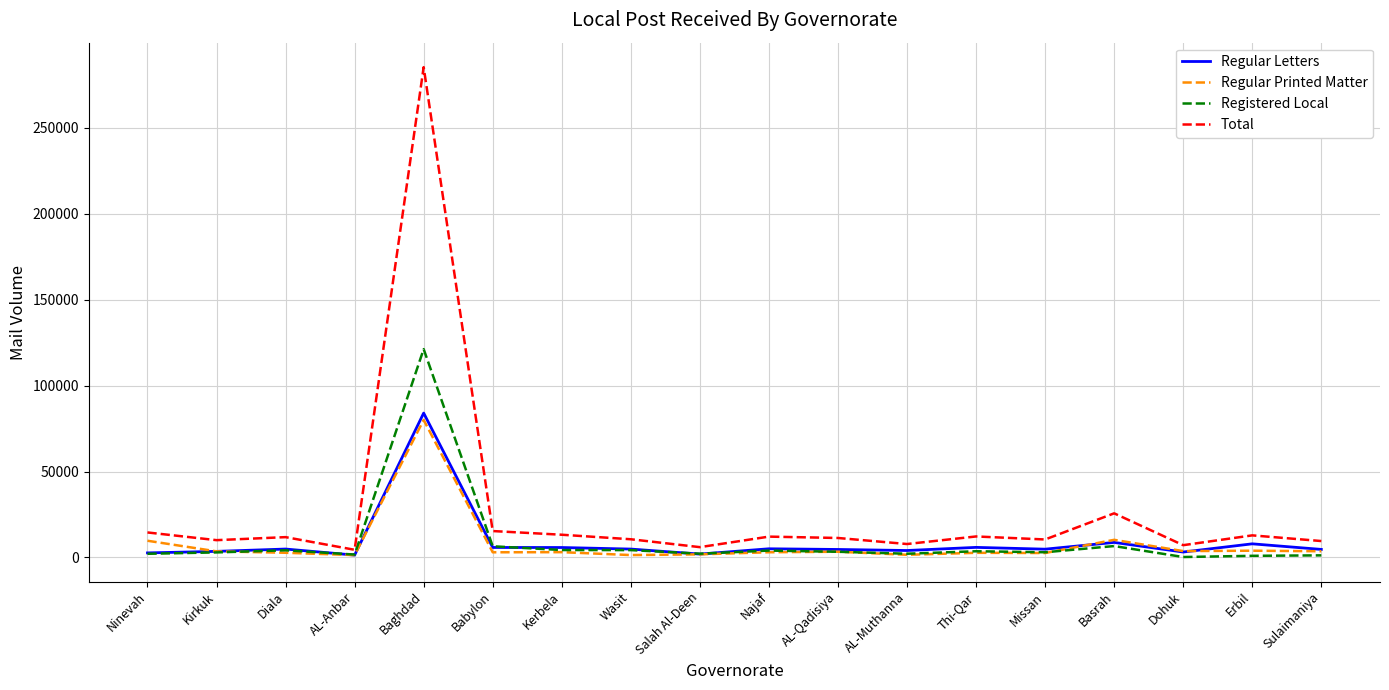

What is the difference between the second highest and second lowest values in the Regular Letters series?

6793